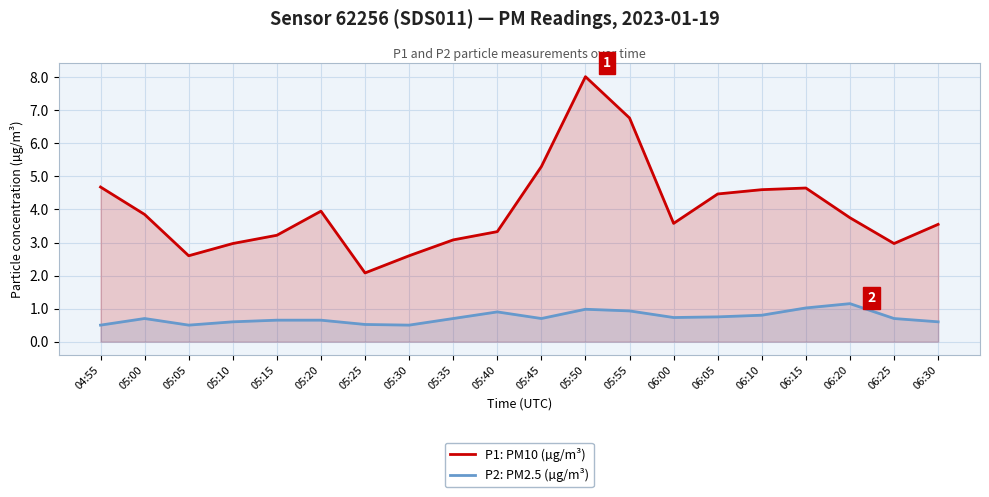

True or false: P1: PM10 (µg/m³) and P2: PM2.5 (µg/m³) intersect in this chart.

False